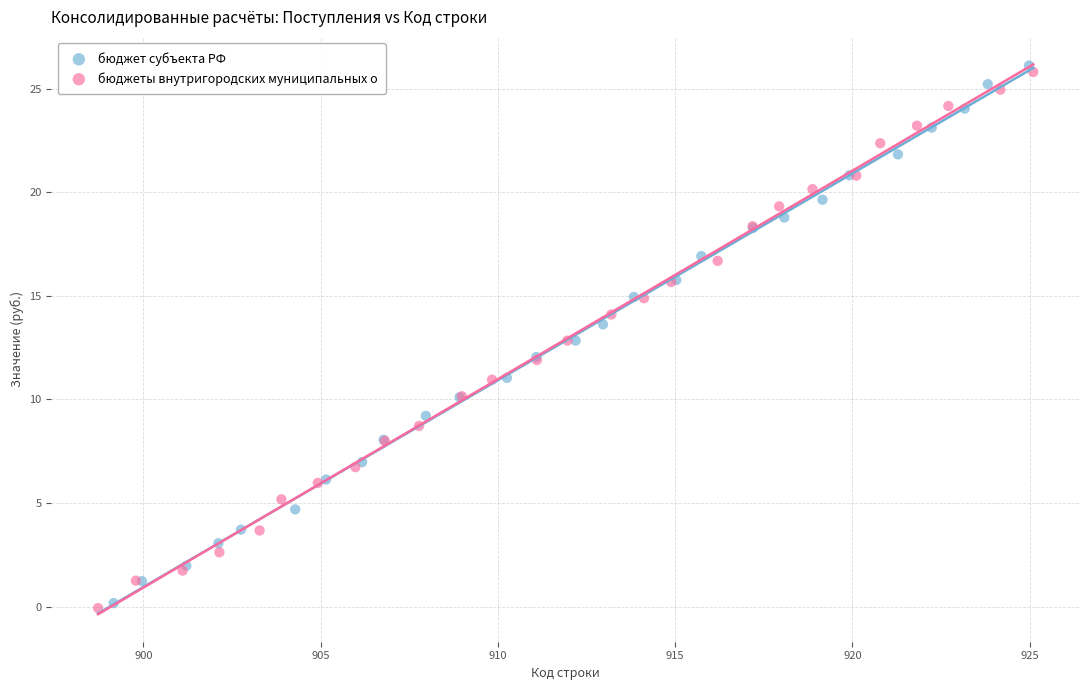

Which series reaches the maximum Y coordinate?

бюджет субъекта РФ